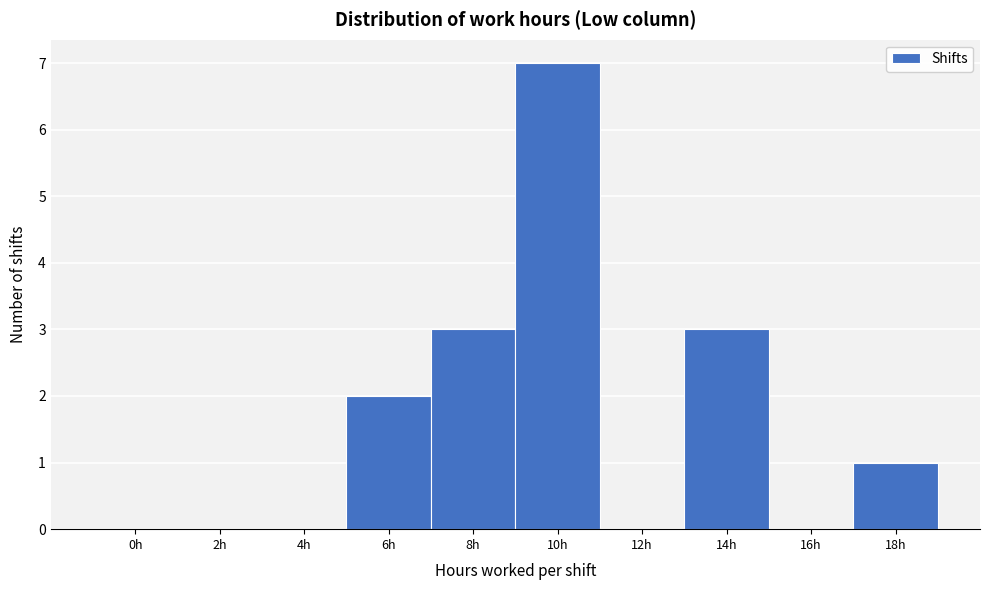

Reading left to right, extract all data points from this chart.

0h=0	2h=0	4h=0	6h=2	8h=3	10h=7	12h=0	14h=3	16h=0	18h=1